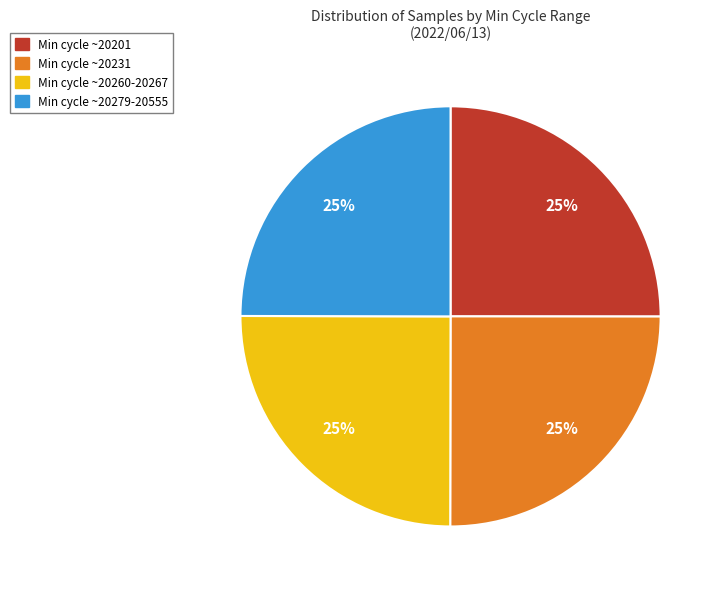

Approximately how many times larger is the value at Min cycle ~20279-20555 compared to Min cycle ~20260-20267?

1.0